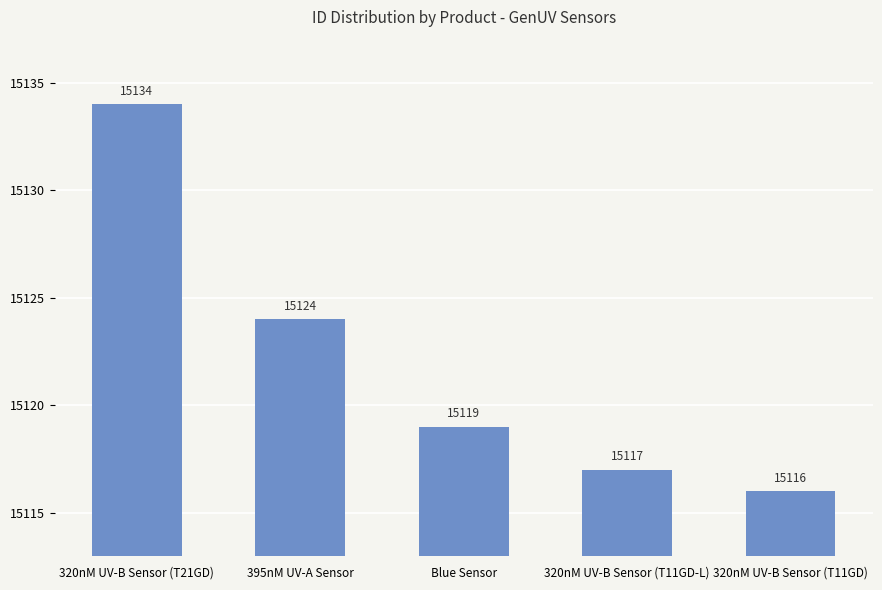

The chart shows a value of 15117 at 320nM UV-B Sensor (T11GD-L). True or false?

True